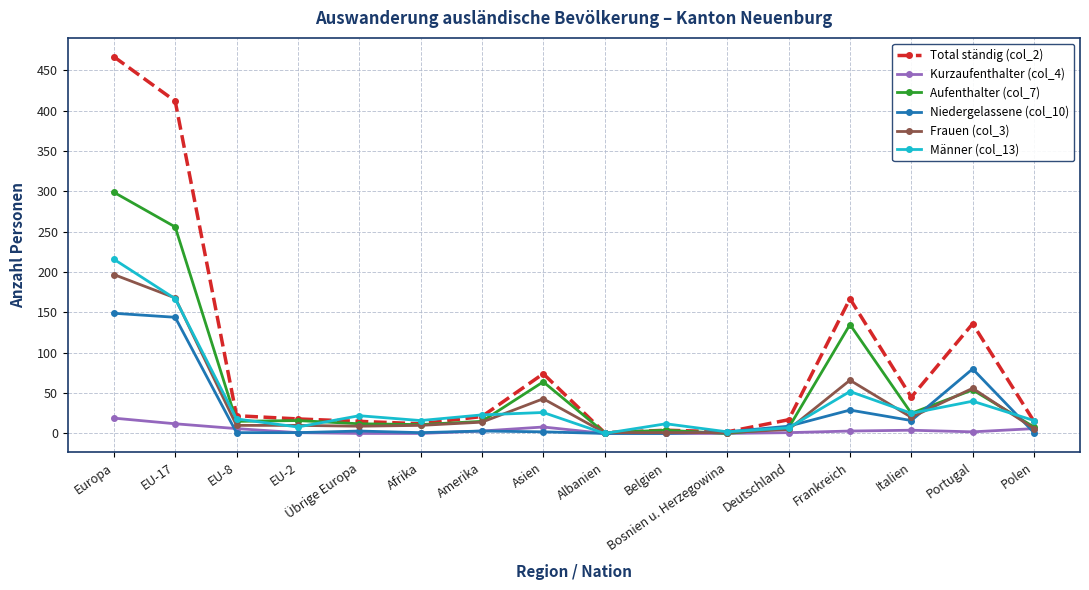

At which category is the sum across all series the highest?

Europa